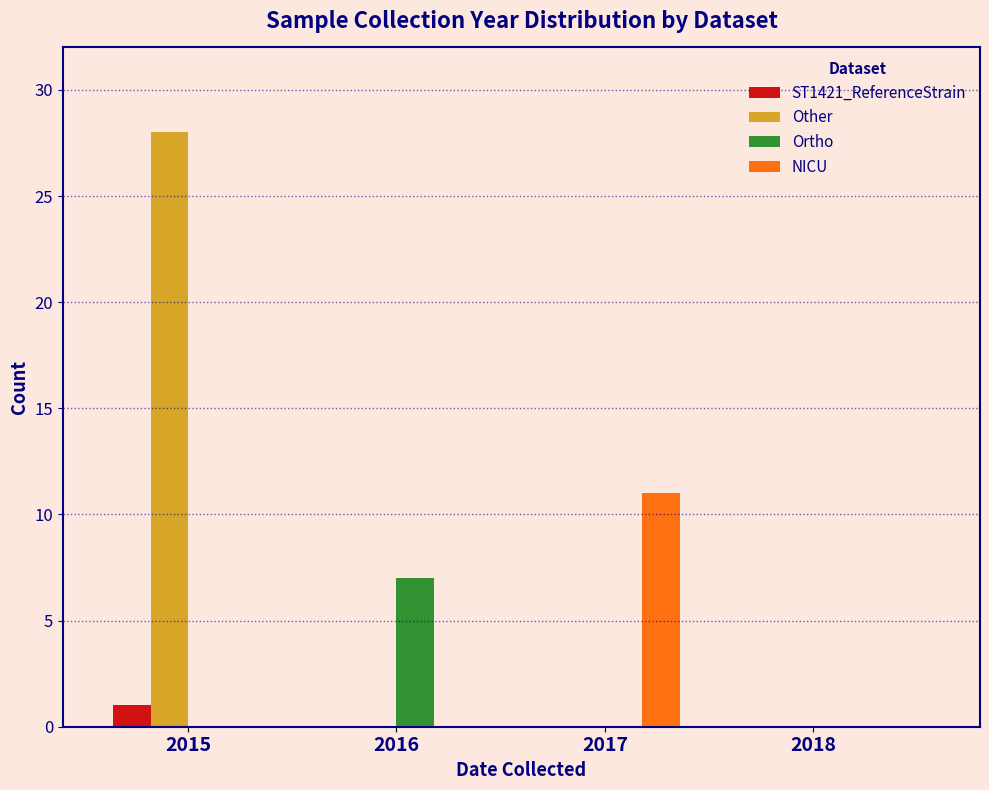

Reading left to right, extract all data points from this chart.

ST1421_ReferenceStrain: 2015=1	2016=0	2017=0	2018=0
Other: 2015=28	2016=0	2017=0	2018=0
Ortho: 2015=0	2016=7	2017=0	2018=0
NICU: 2015=0	2016=0	2017=11	2018=0